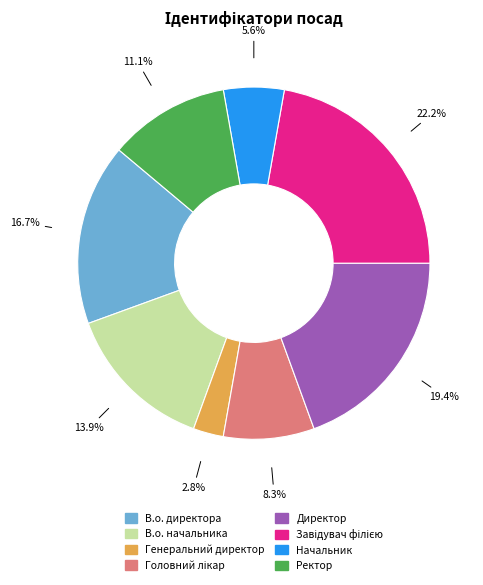

To the nearest percent, what is the average slice percentage?

12%